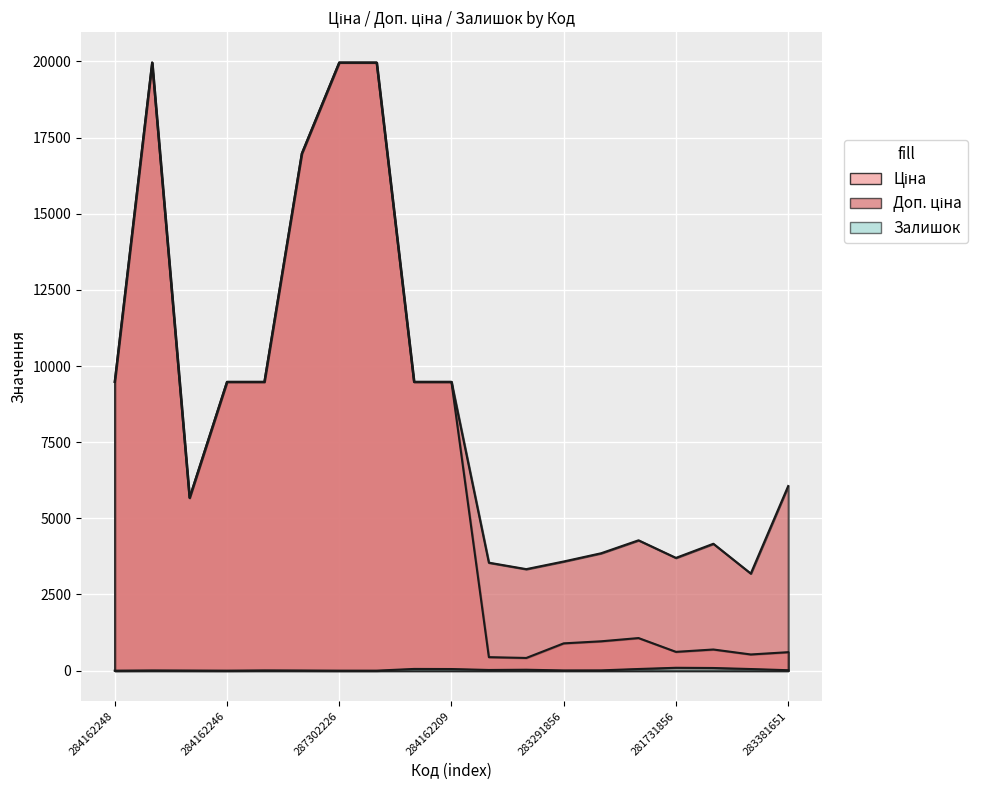

At 287302225, list the series in order from smallest to largest.

Залишок, Ціна, Доп. ціна